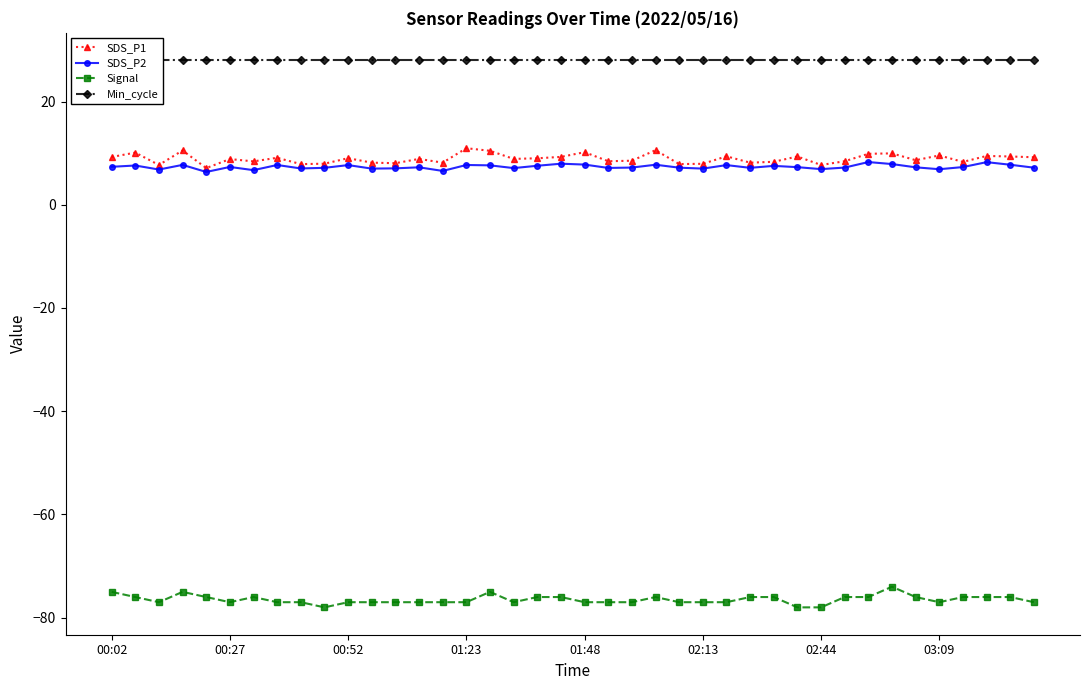

Where does the Signal series first go above -77?

00:02